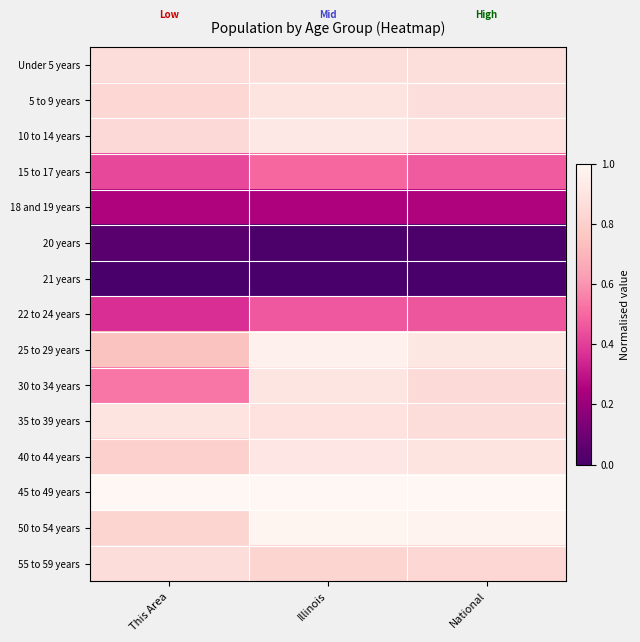

Reading right to left, extract all data points from this chart.

Under 5 years: National=0.9	Illinois=0.9	This Area=0.9
5 to 9 years: National=0.9	Illinois=0.9	This Area=0.8
10 to 14 years: National=0.9	Illinois=0.9	This Area=0.8
15 to 17 years: National=0.5	Illinois=0.5	This Area=0.4
18 and 19 years: National=0.3	Illinois=0.3	This Area=0.3
20 years: National=0.0	Illinois=0.0	This Area=0.0
21 years: National=0.0	Illinois=0.0	This Area=0.0
22 to 24 years: National=0.5	Illinois=0.5	This Area=0.4
25 to 29 years: National=0.9	Illinois=1.0	This Area=0.7
30 to 34 years: National=0.9	Illinois=0.9	This Area=0.5
35 to 39 years: National=0.9	Illinois=0.9	This Area=0.9
40 to 44 years: National=0.9	Illinois=0.9	This Area=0.8
45 to 49 years: National=1.0	Illinois=1.0	This Area=1.0
50 to 54 years: National=1.0	Illinois=1.0	This Area=0.8
55 to 59 years: National=0.8	Illinois=0.8	This Area=0.9